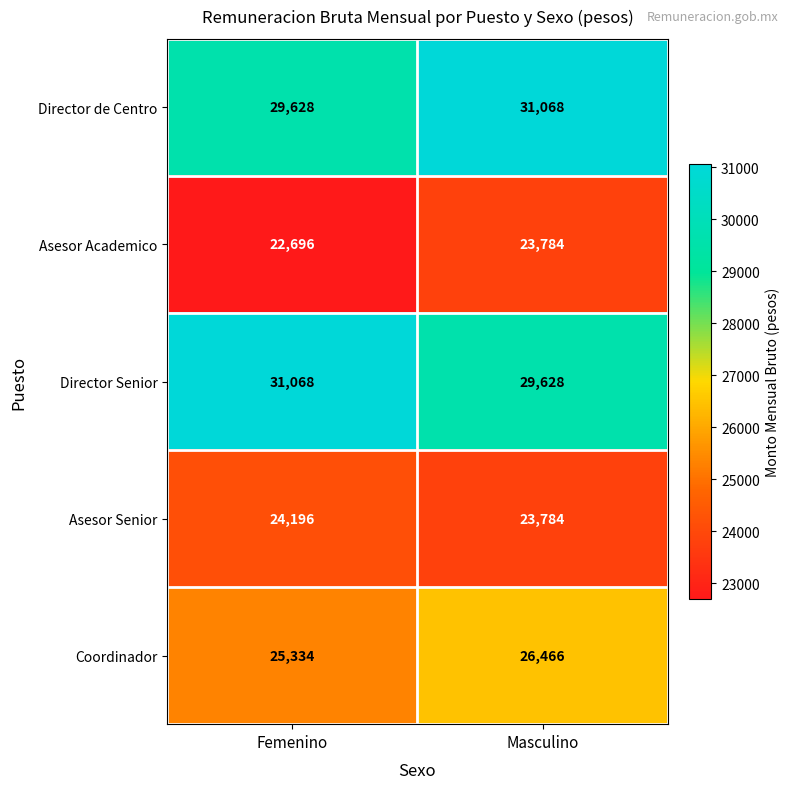

The Asesor Senior series shows 24196 at Femenino. True or false?

True